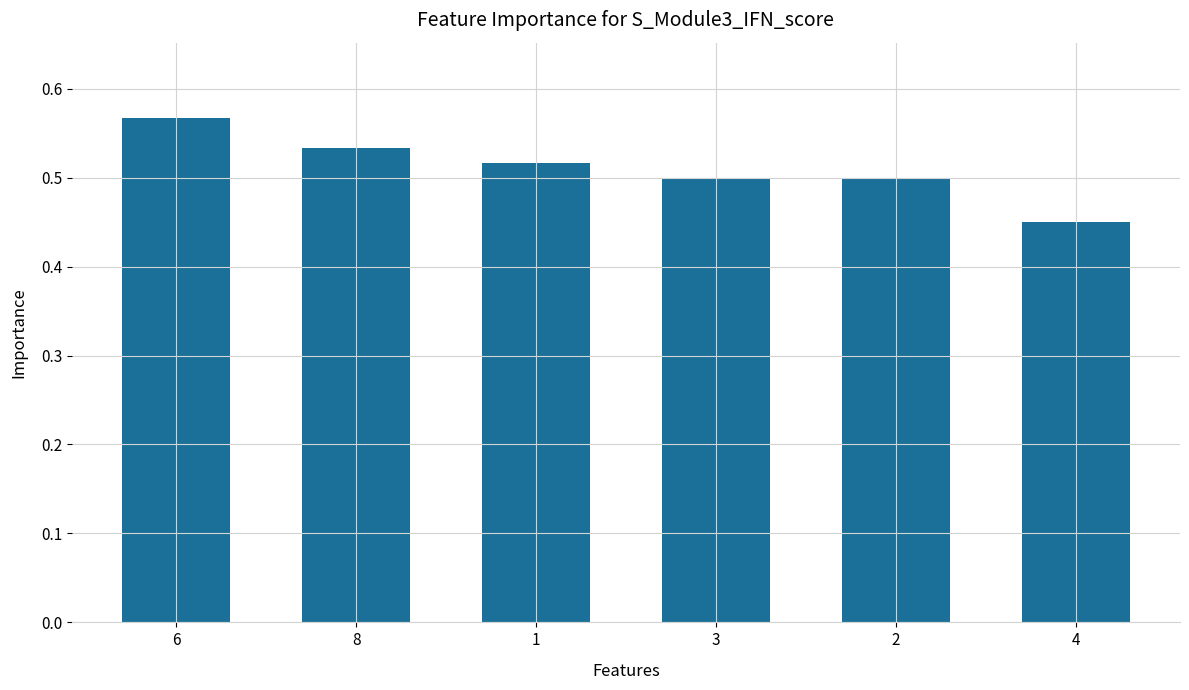

What is the label of the 2nd bar from the left?

8